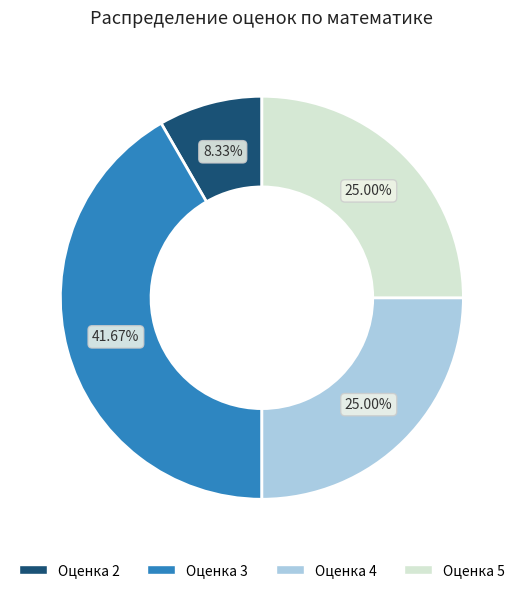

Combined, do Оценка 2 and Оценка 5 account for over 50%?

No